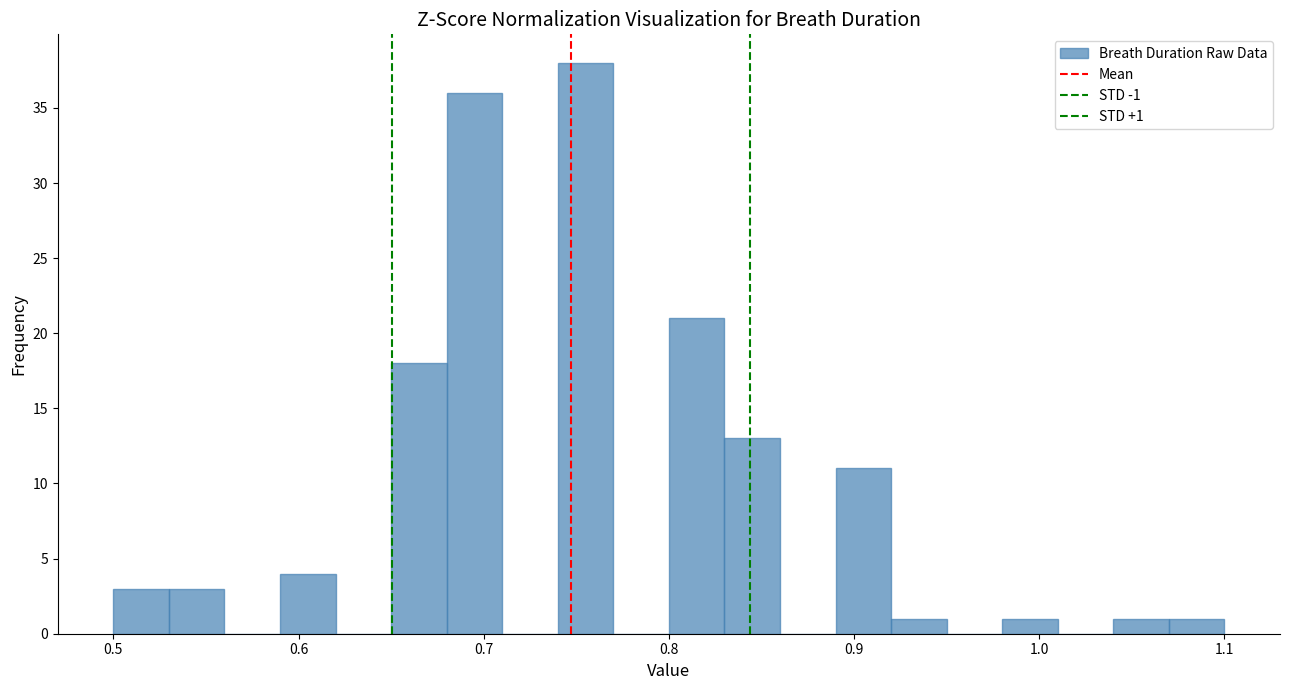

Read against the x-axis, roughly where is the centre of the tallest bar?

0.76